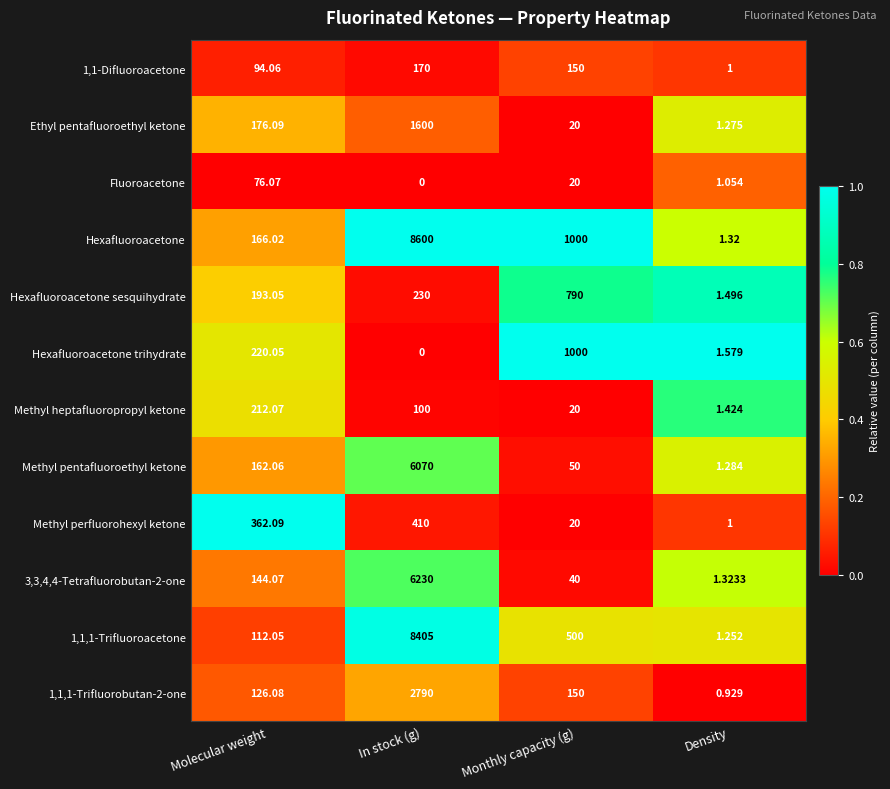

How many data points does each series have?

4